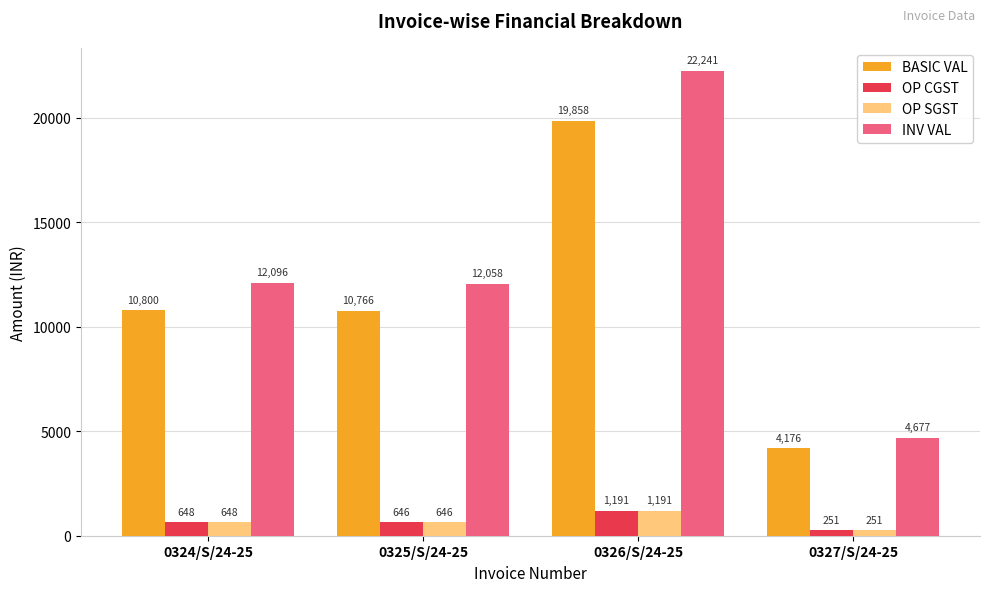

The OP SGST series shows 646.0 at 0325/S/24-25. True or false?

True